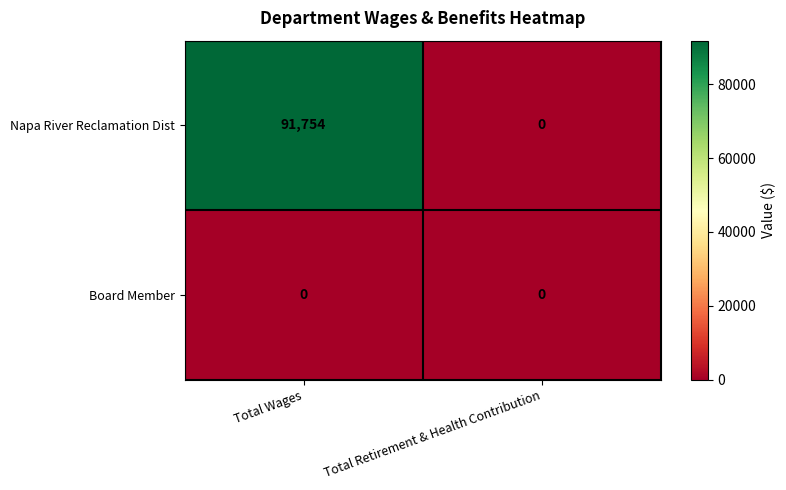

What is the maximum value shown in the chart?

91754